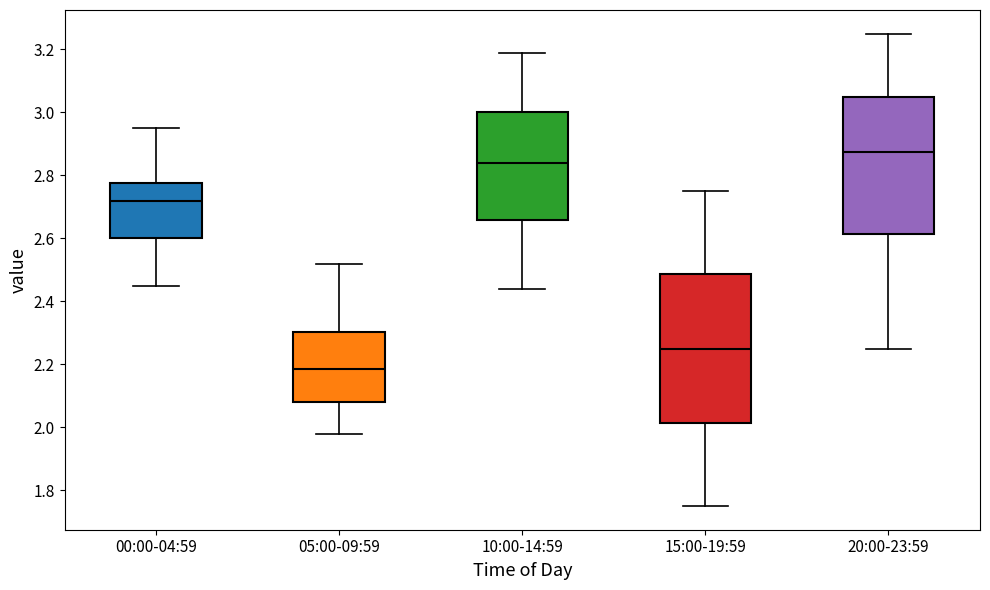

Comparing the boxes themselves (not the whiskers), which one is the tallest?

15:00-19:59